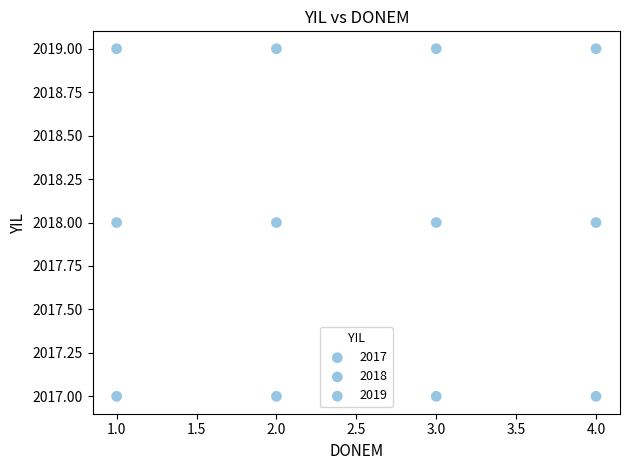

How many points are shown in the scatter plot?

12